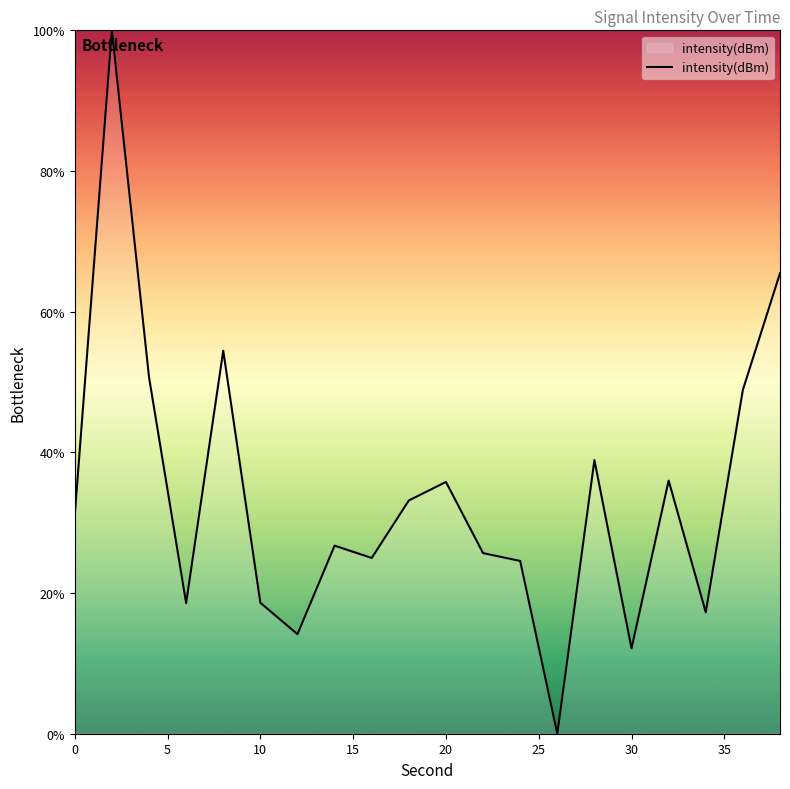

What is the maximum value shown in the chart?

100.0